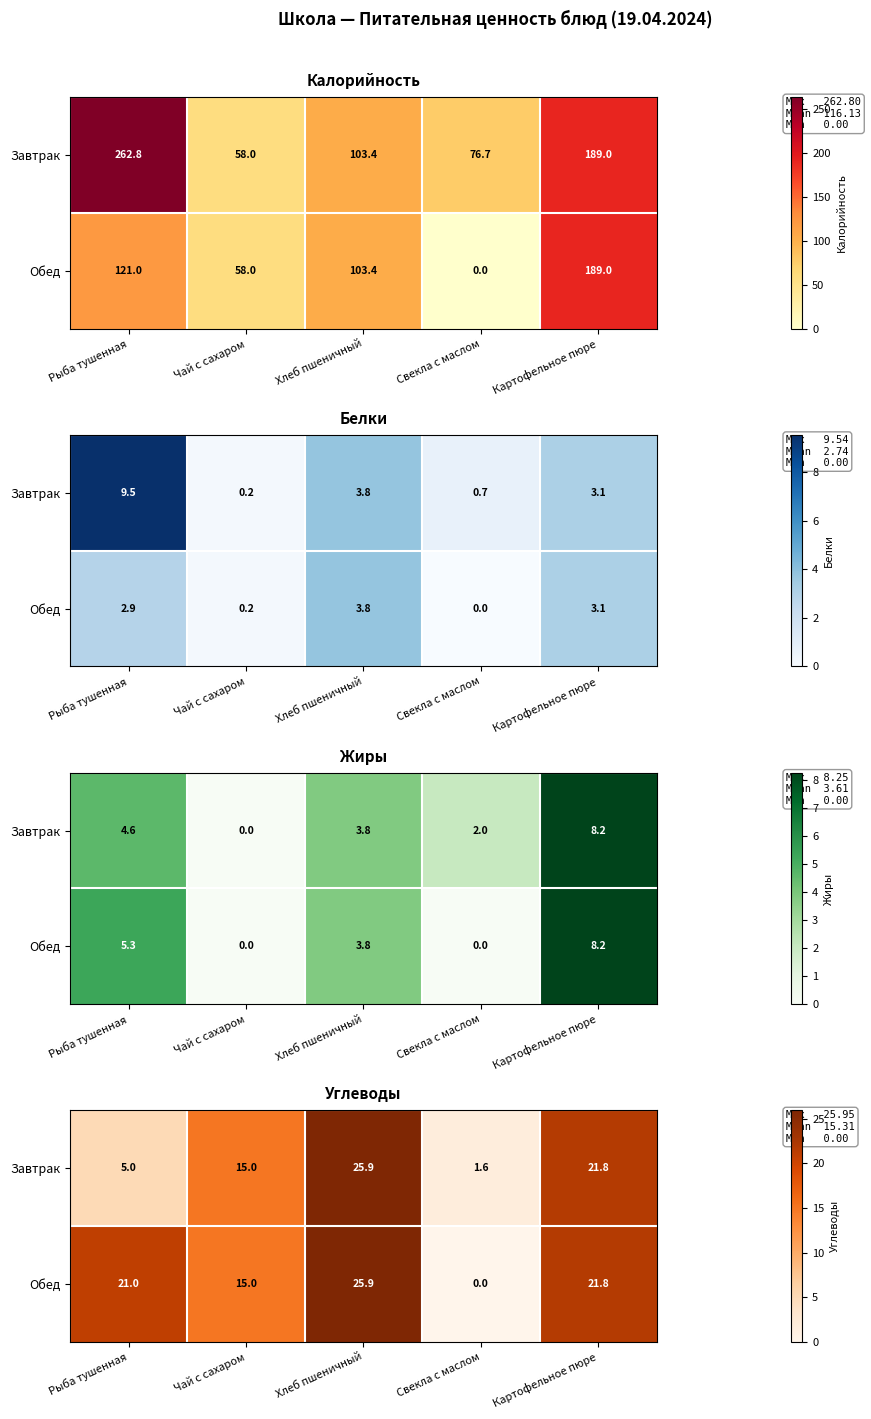

Which has a higher value, Чай с сахаром or Хлеб пшеничный?

Хлеб пшеничный